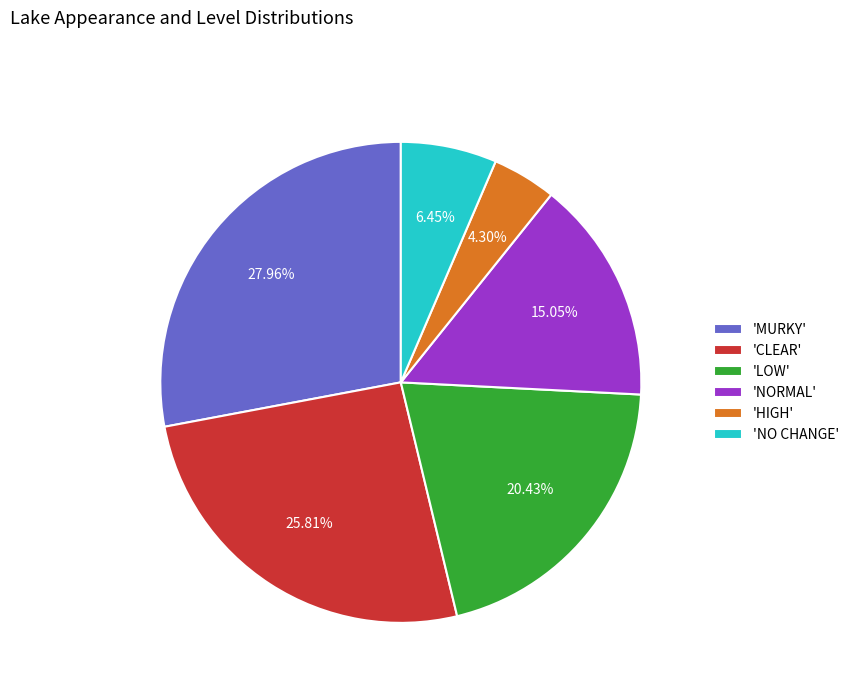

How many slices are in this pie chart?

6